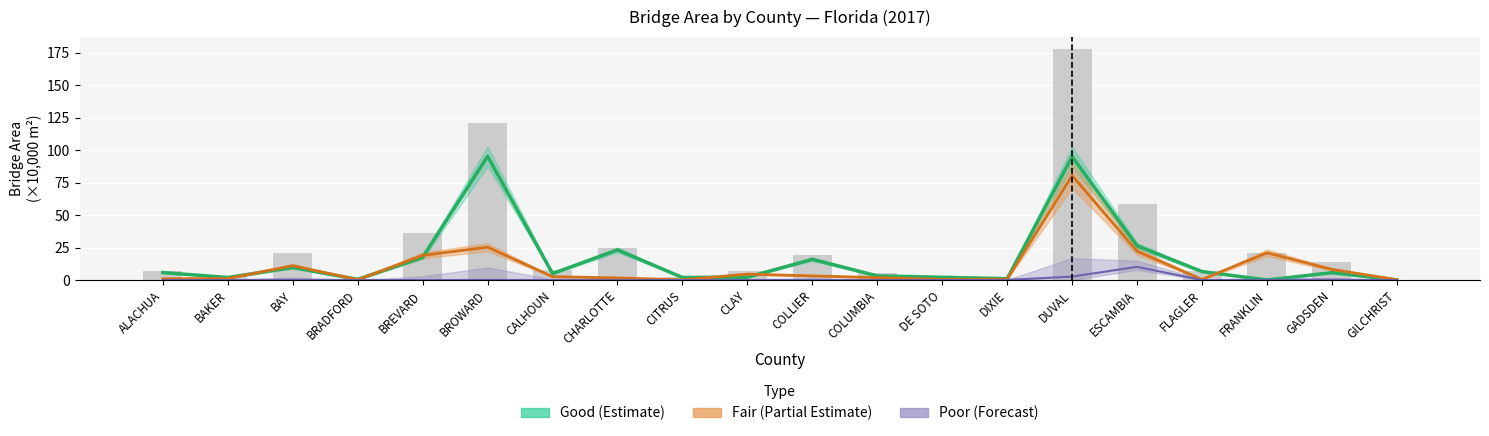

Rank the categories by Poor value from highest to lowest.

ESCAMBIA, DUVAL, GADSDEN, BAY, BROWARD, DIXIE, CLAY, BRADFORD, BAKER, FRANKLIN, COLUMBIA, DE SOTO, COLLIER, ALACHUA, BREVARD, CALHOUN, CHARLOTTE, CITRUS, FLAGLER, GILCHRIST